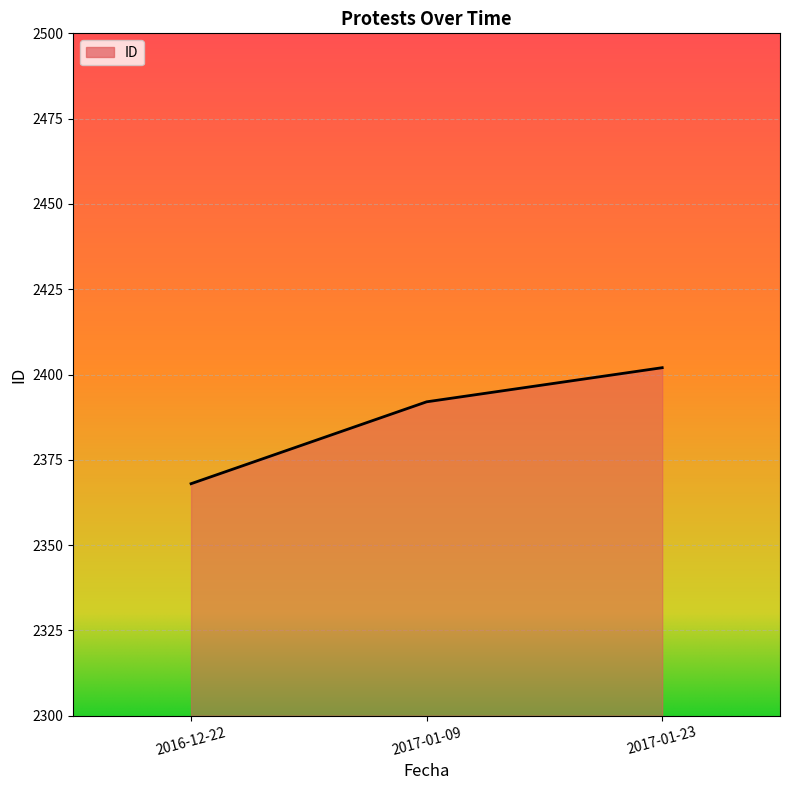

Reading left to right, extract all data points from this chart.

2368	2392	2402